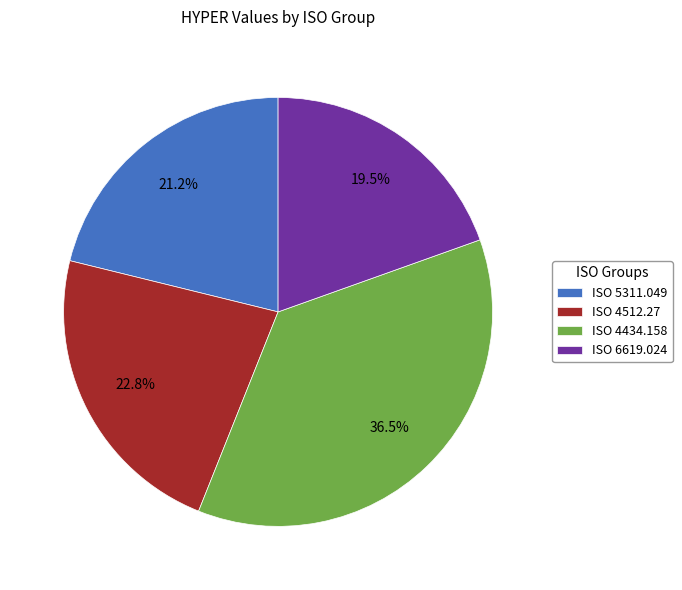

Approximately how many times larger is the value at ISO 4434.158 compared to ISO 4512.27?

1.6